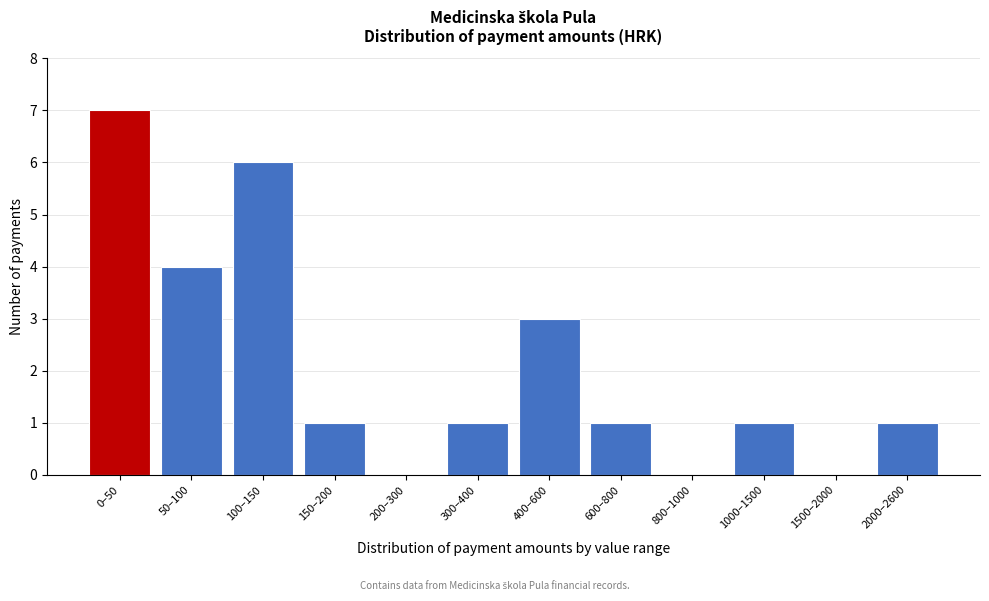

Reading left to right, list all the values displayed in this chart.

0–50=7	50–100=4	100–150=6	150–200=1	200–300=0	300–400=1	400–600=3	600–800=1	800–1000=0	1000–1500=1	1500–2000=0	2000–2600=1